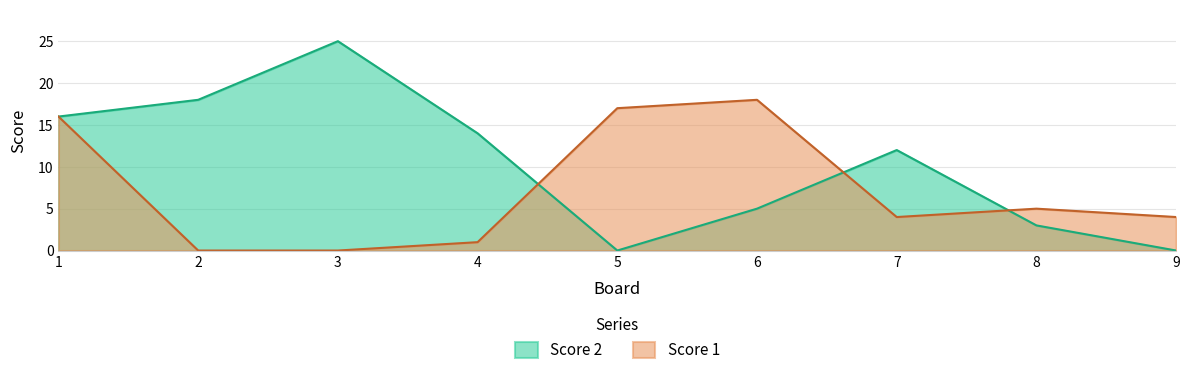

What is the sum of all Score 2 values?

93